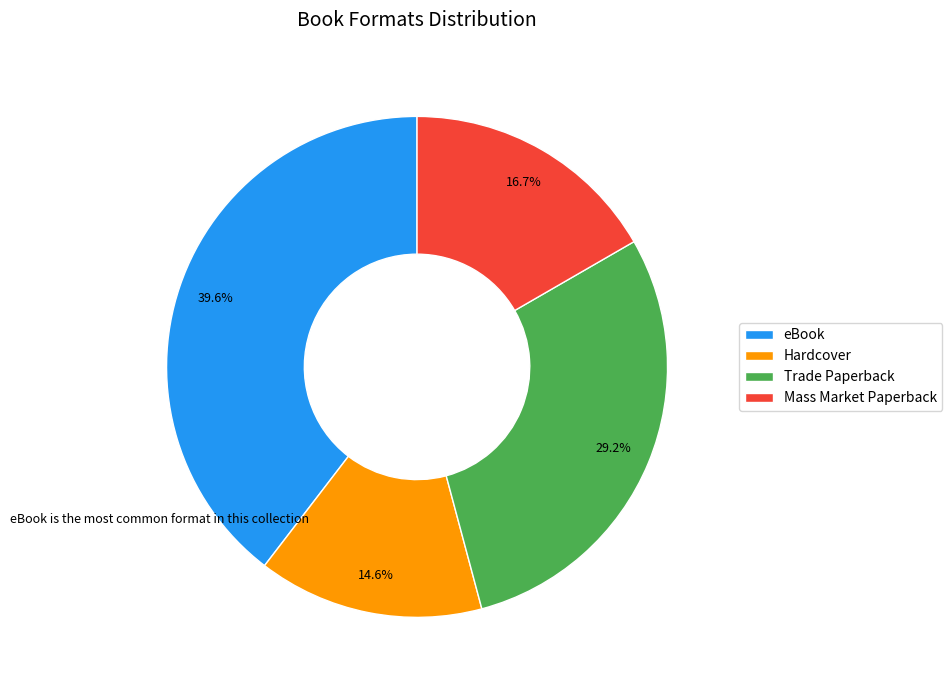

True or false: Mass Market Paperback accounts for 28% of the total.

False